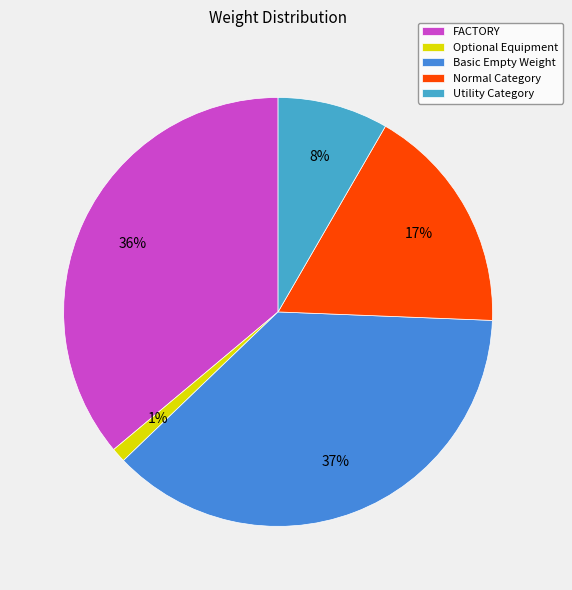

Between Basic Empty Weight and Utility Category, which is larger?

Basic Empty Weight